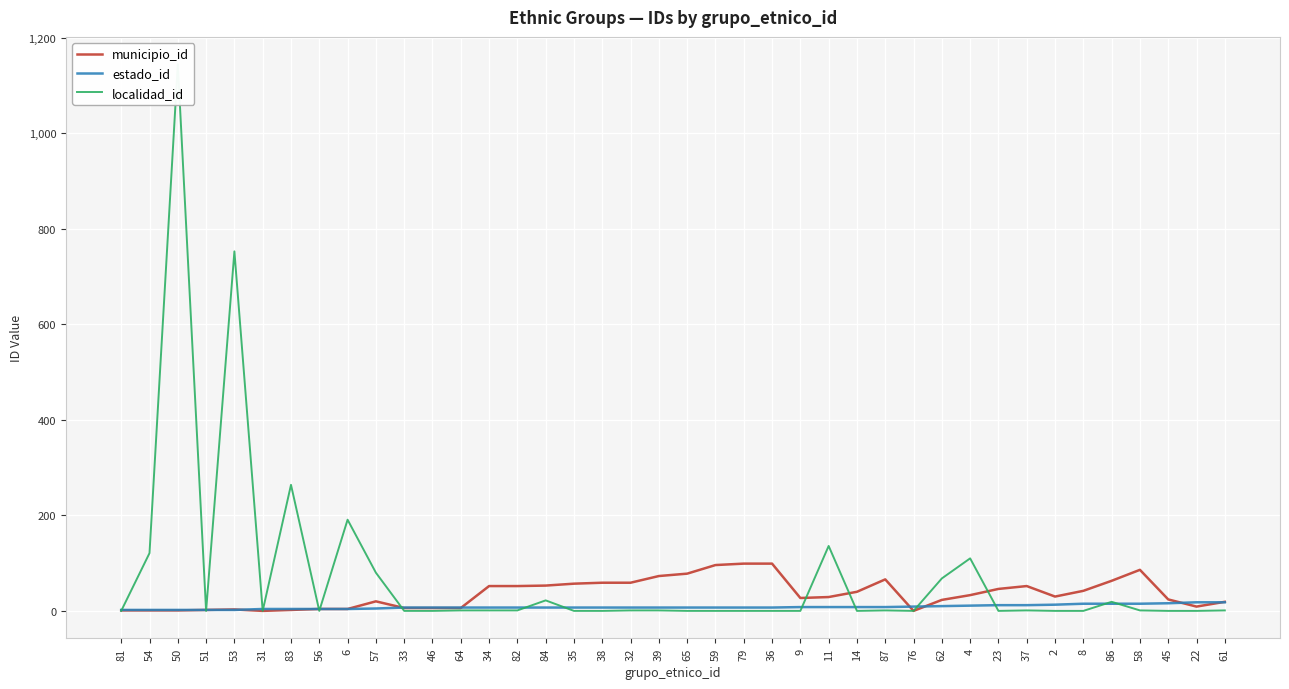

What is the label of the 39th point from the left?

22